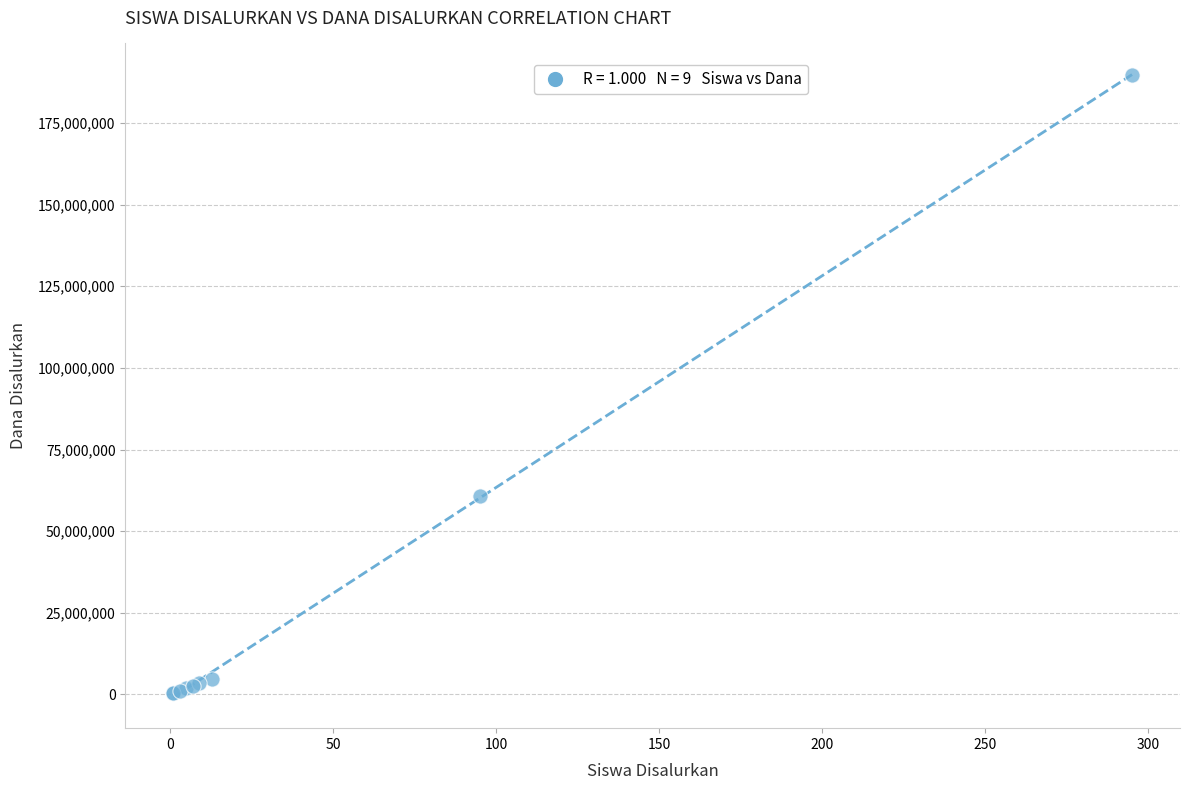

What Y value in the scatter plot is closest to 95062500?

60750000